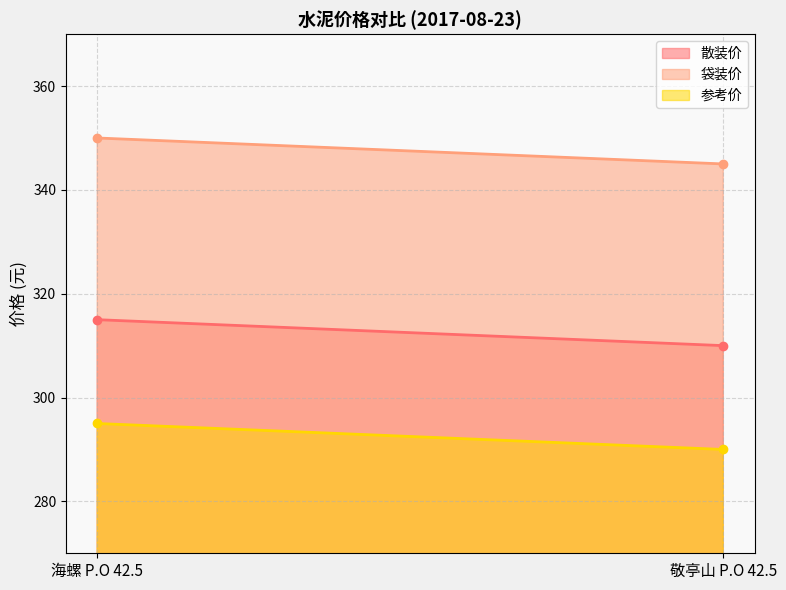

What value does the 参考价 series have at 海螺 P.O 42.5?

295